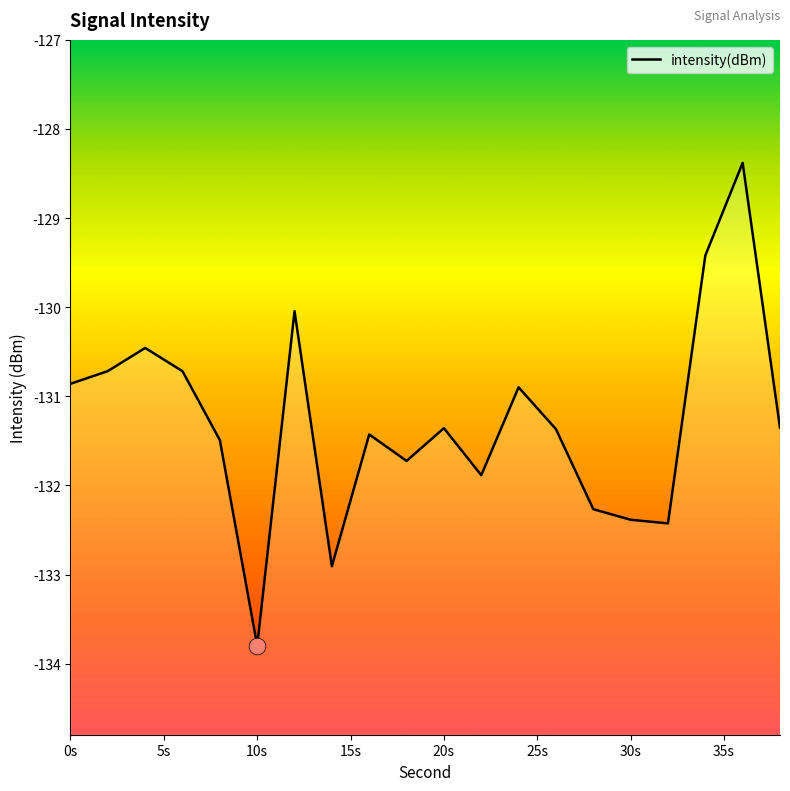

What is the difference between the values at 18 and 14?

1.2